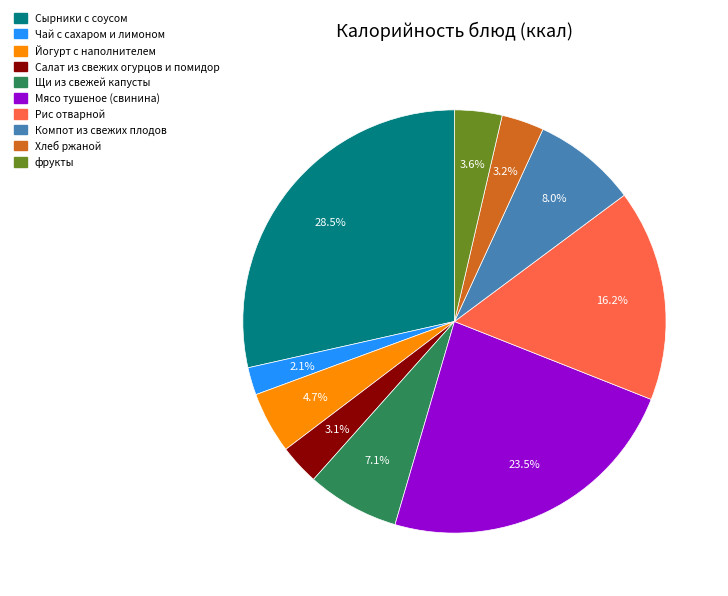

To the nearest percent, what is the difference between the largest and smallest slice percentages?

26%